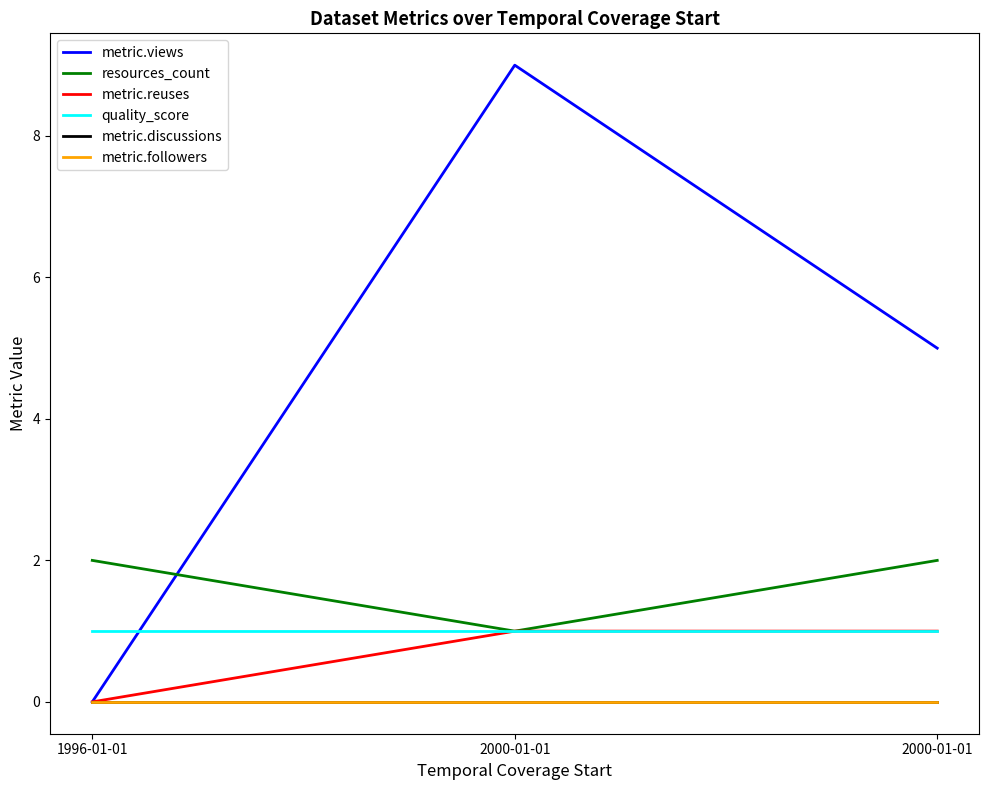

Does the chart have visible grid lines?

No